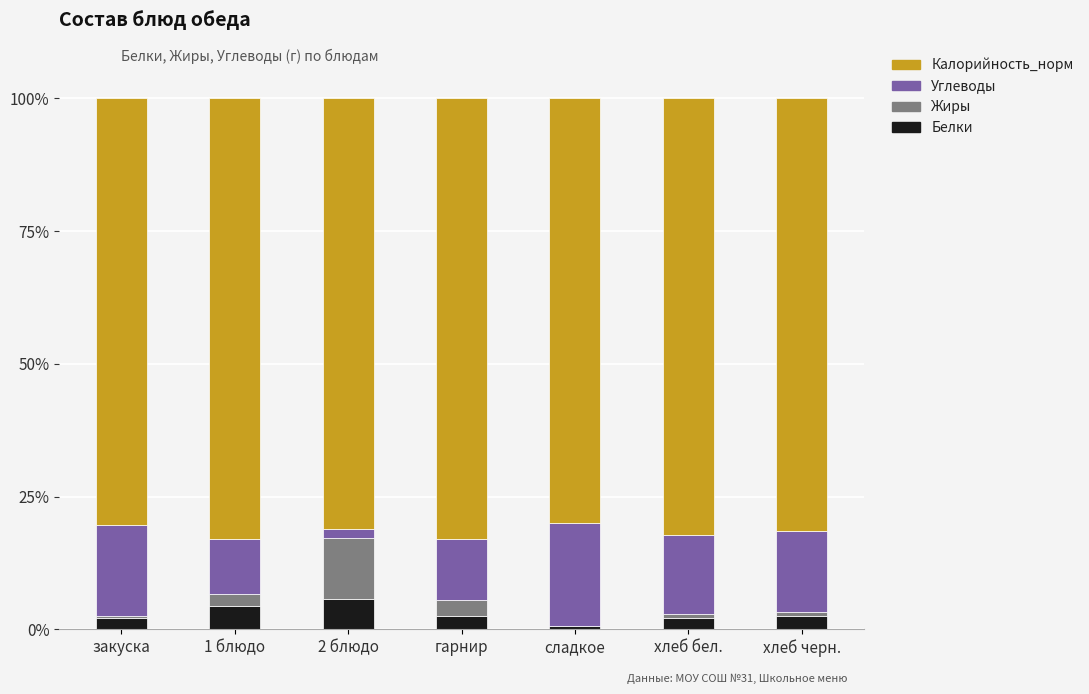

What is the highest value of the Белки series?

5.7